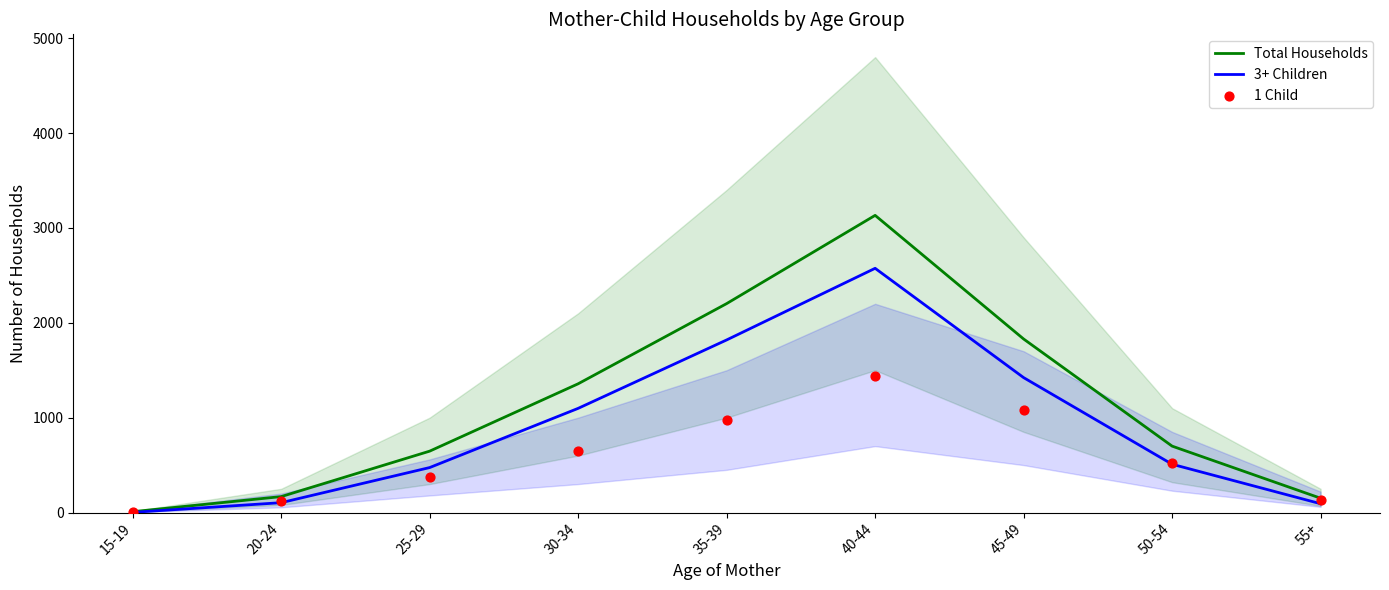

Which series has the largest total across all categories?

Total Households